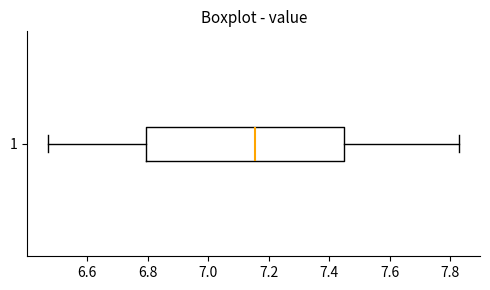

Read this box plot against the x-axis: the position of the median line, the range covered by the box, and the ends of both whiskers. The values are not printed on the chart, so give them approximately, as read against the axis.

median 7.16, box 6.80 to 7.46, whiskers 6.48 to 7.84